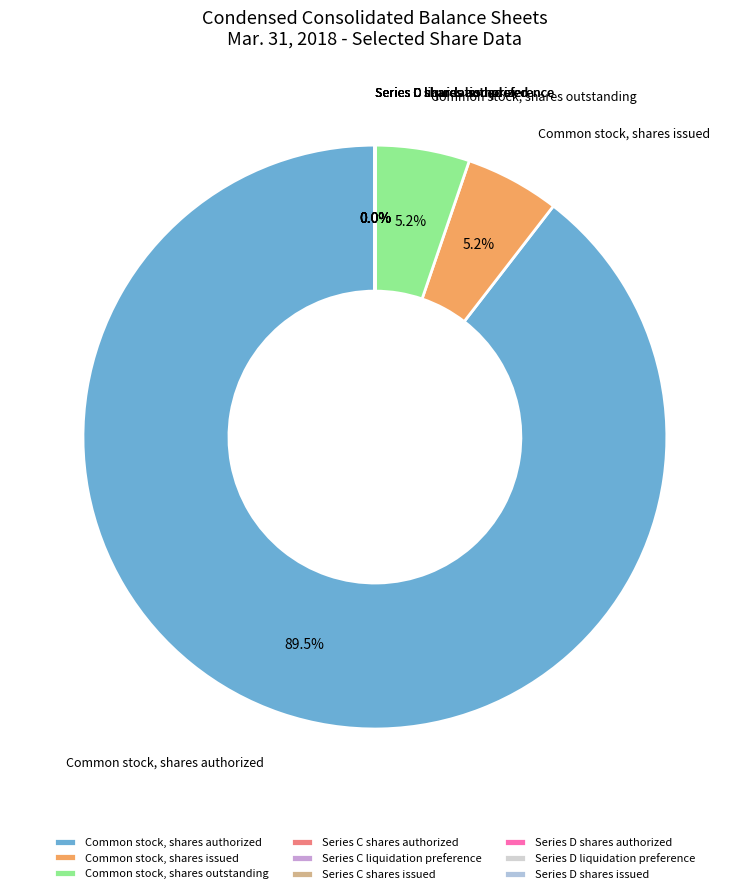

Is it true that Series C shares issued is 10% of the pie?

False